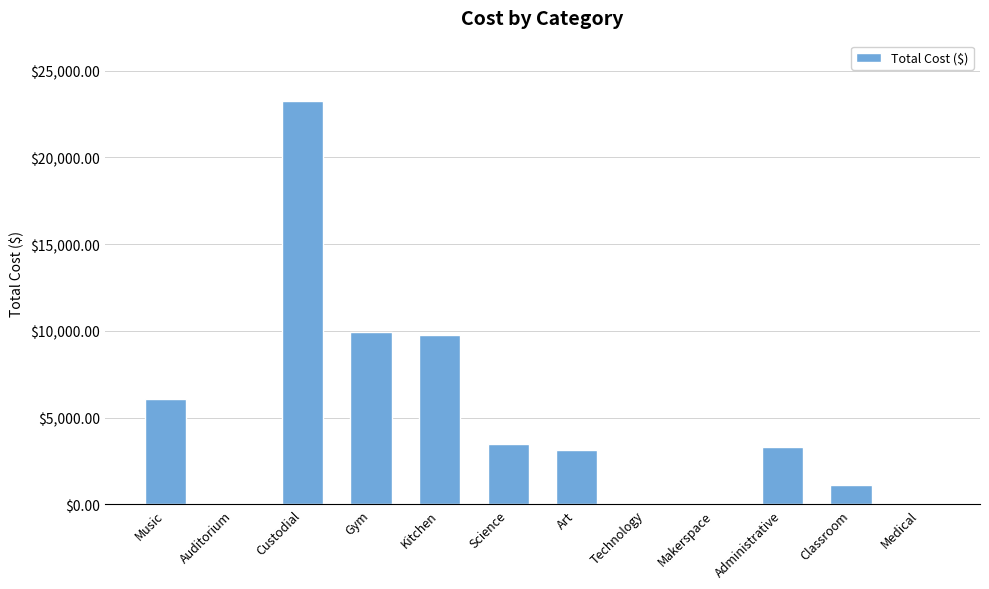

Reading right to left, extract all data points from this chart.

Medical=0.0	Classroom=1089.5	Administrative=3305.4	Makerspace=0.0	Technology=0.0	Art=3143.0	Science=3456.3	Kitchen=9776.4	Gym=9920.4	Custodial=23239.3	Auditorium=0.0	Music=6089.0